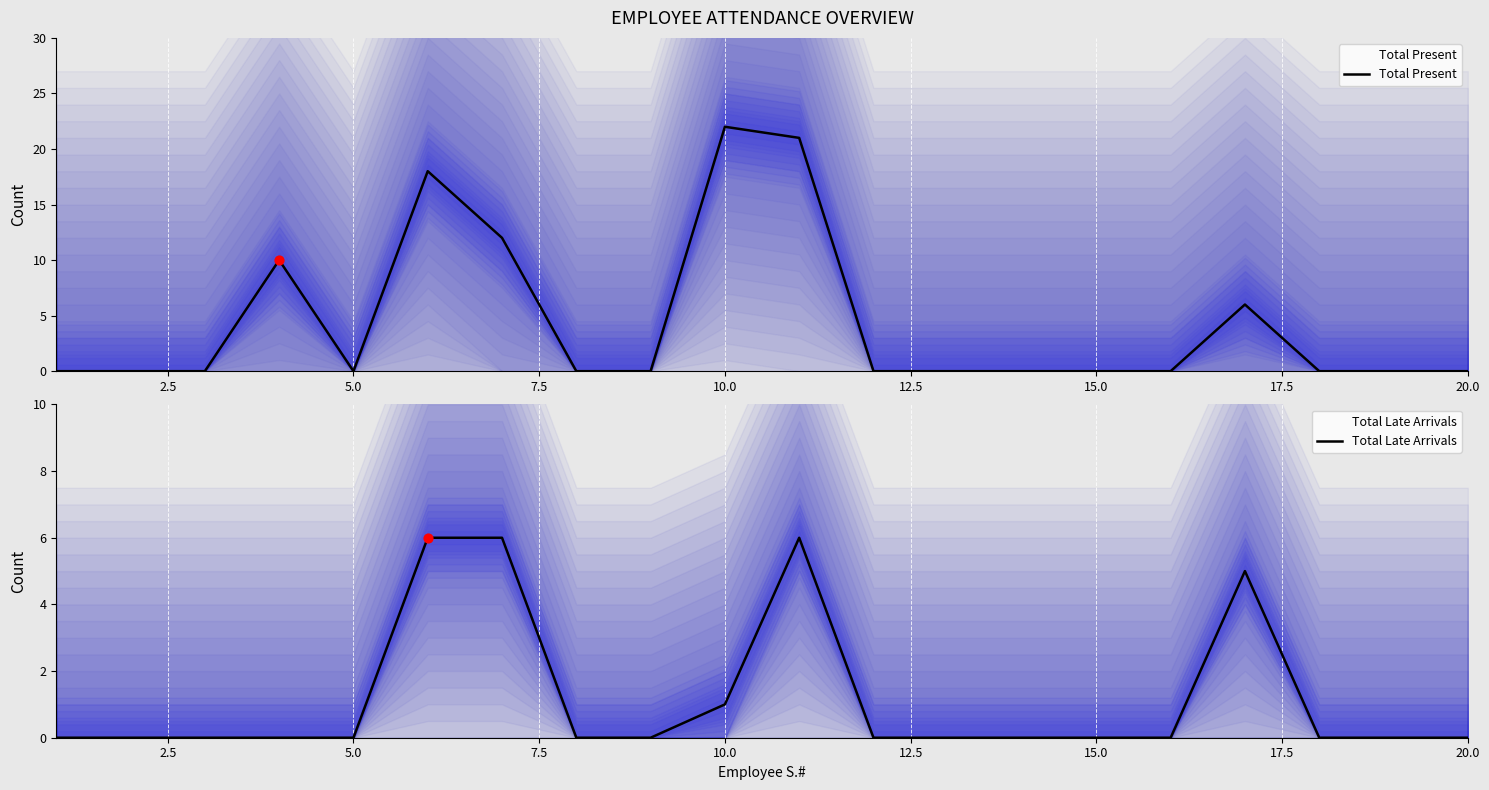

Which series contains the lowest Y value?

Total Present